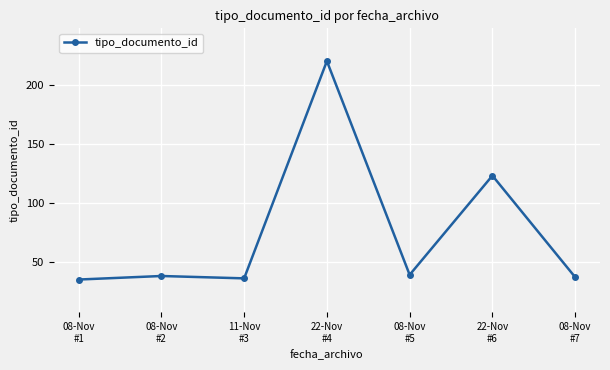

What is the difference between the second highest and second lowest values?

87